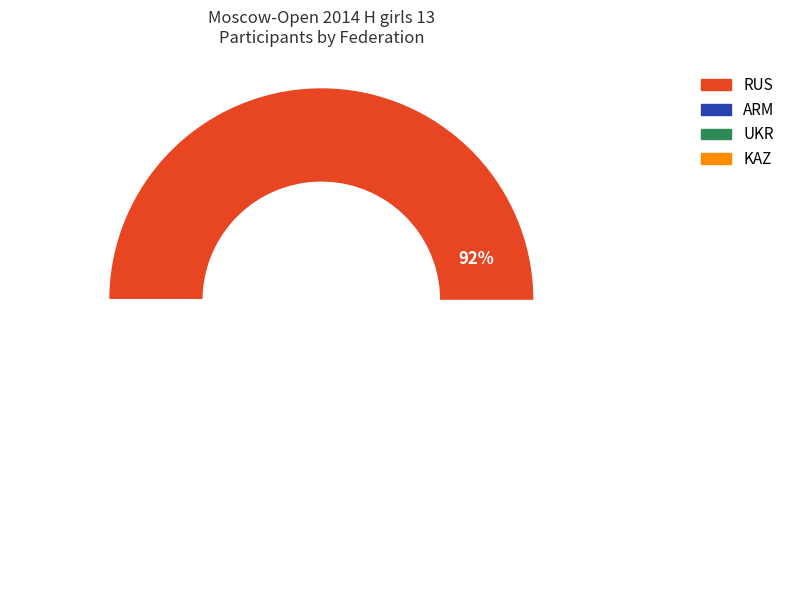

Which has a higher value, UKR or RUS?

RUS